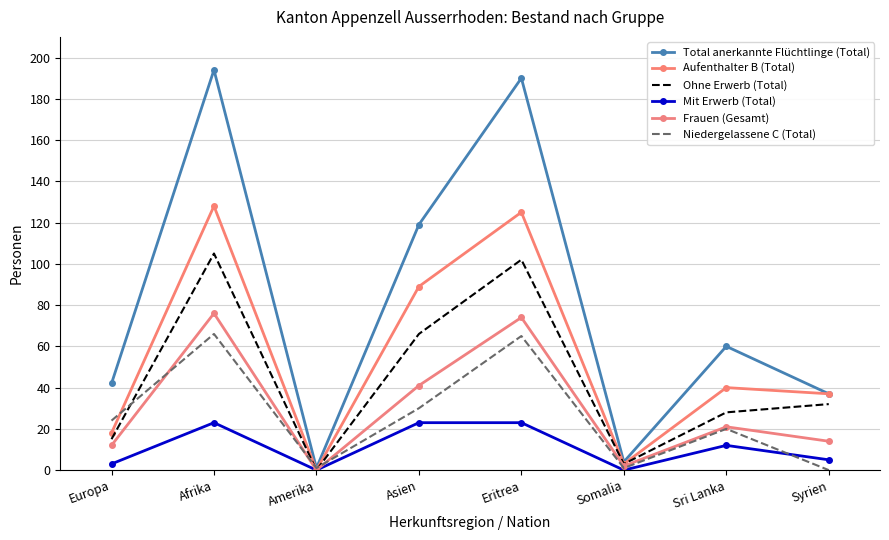

How many values in the Niedergelassene C (Total) series exceed 24?

3